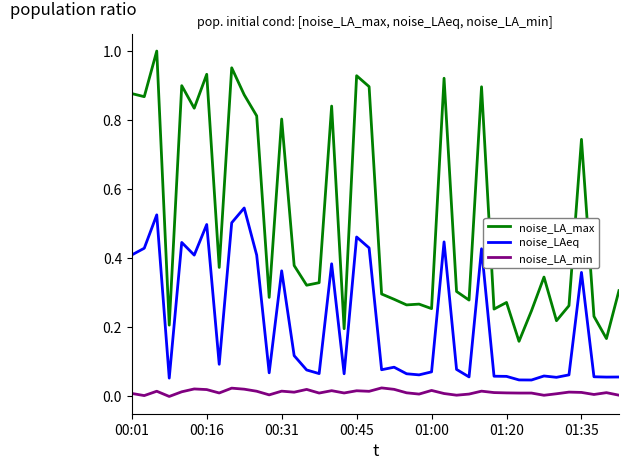

Which series has the largest range (max minus min)?

noise_LA_max